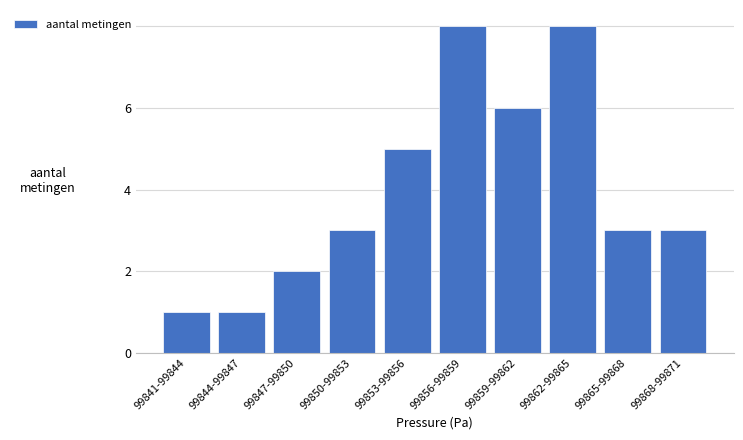

Reading left to right, what are all the values shown in this chart?

99841-99844=1	99844-99847=1	99847-99850=2	99850-99853=3	99853-99856=5	99856-99859=8	99859-99862=6	99862-99865=8	99865-99868=3	99868-99871=3